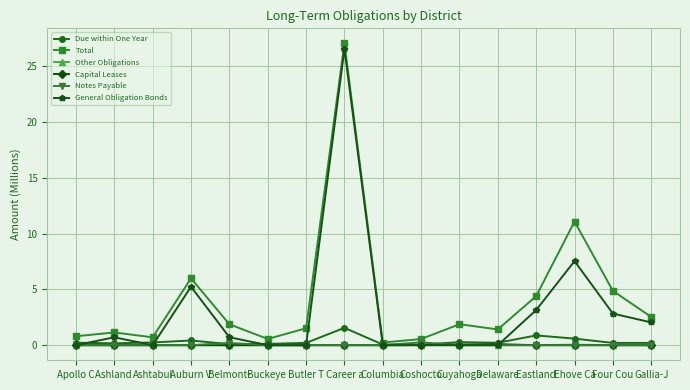

At which category is the sum across all series the highest?

Career a